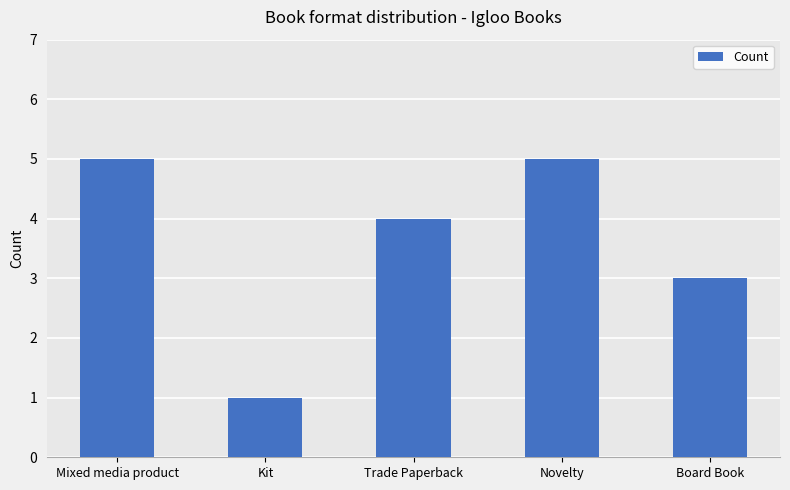

Reading left to right, transcribe all the data shown in this chart.

5	1	4	5	3